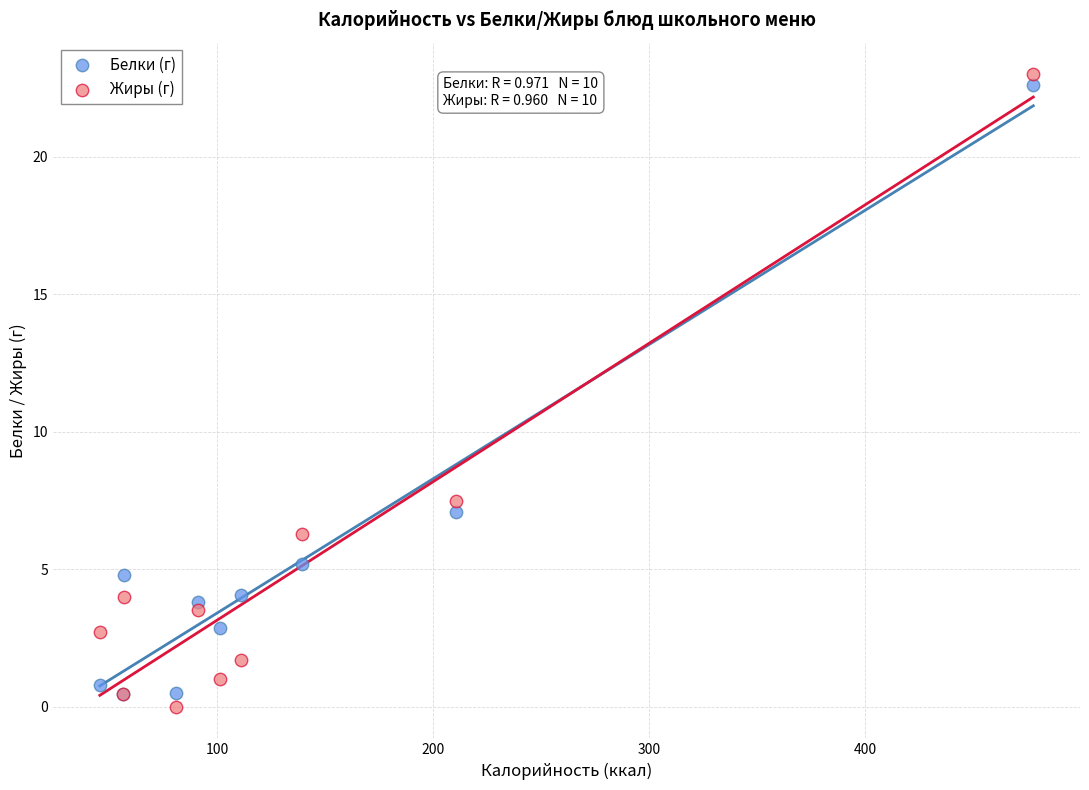

In the Жиры (г) series, what Y value is closest to 11?

7.5